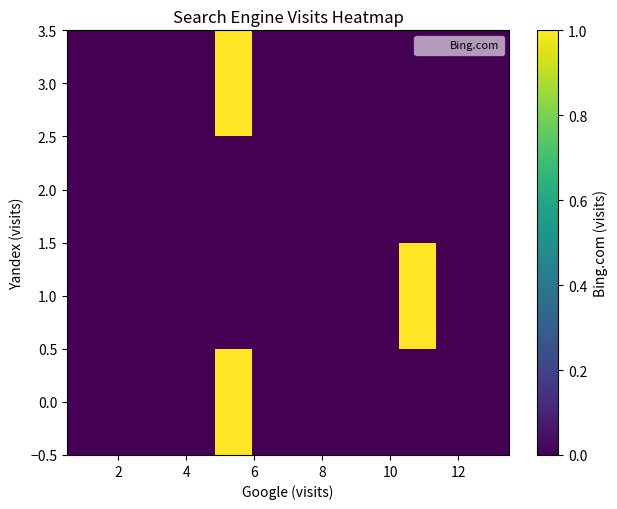

At how many categories does at least one series exceed 0?

2